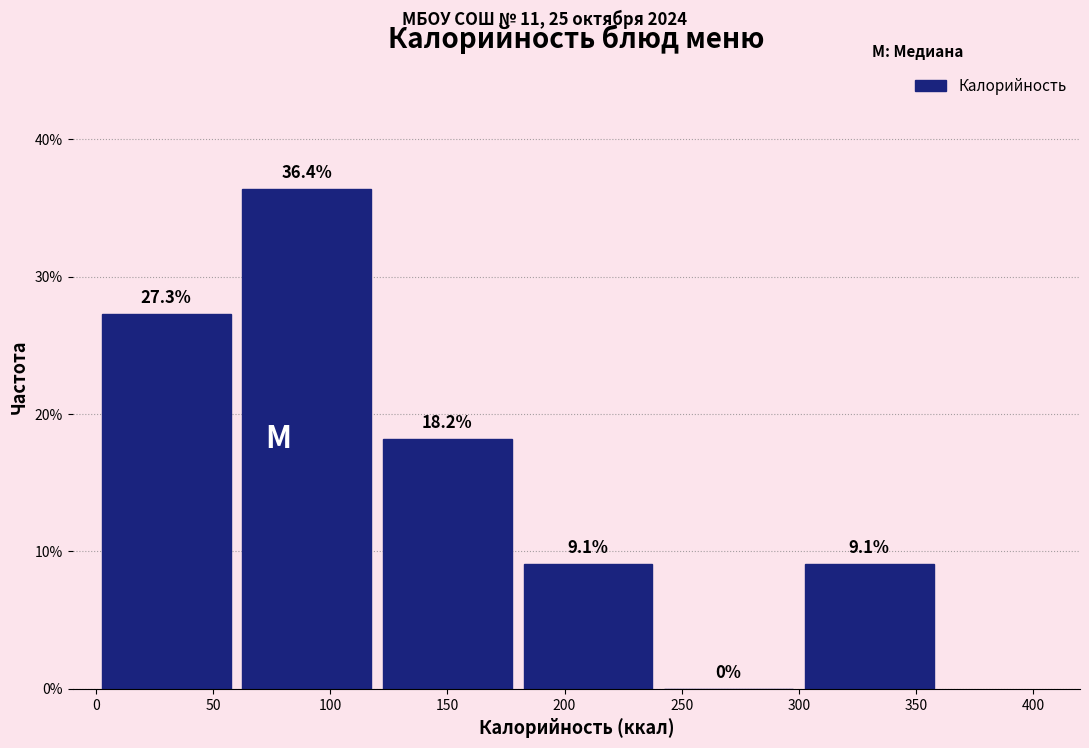

Reading left to right, list every bar in this chart as the range it spans on the x-axis followed by its height.

0 to 60: 27.3
60 to 120: 36.4
120 to 180: 18.2
180 to 240: 9.1
240 to 300: 0.0
300 to 360: 9.1